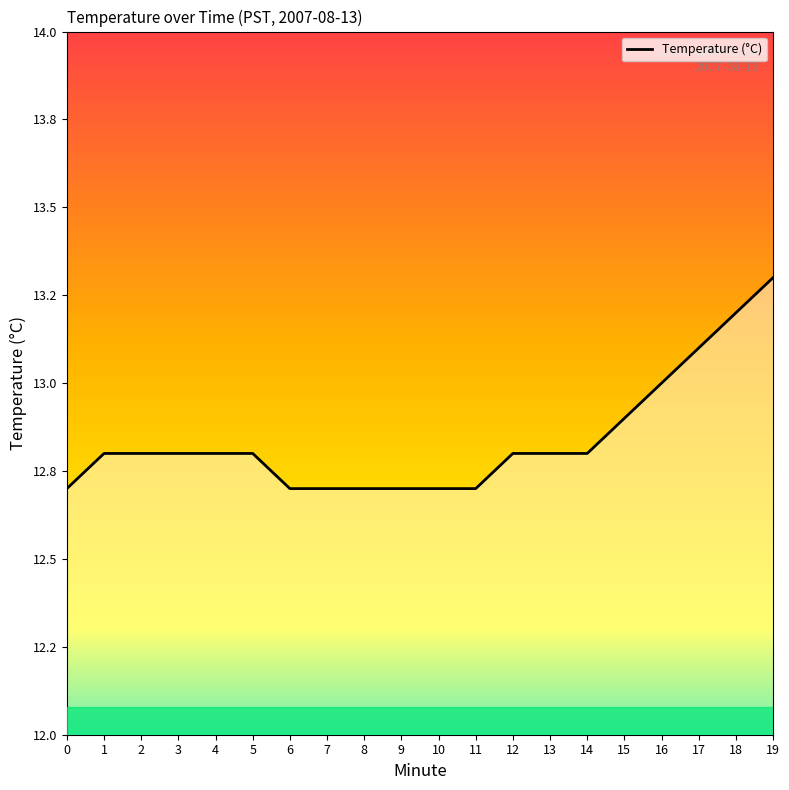

What is the ratio of the value at 5 to the value at 4?

1.0